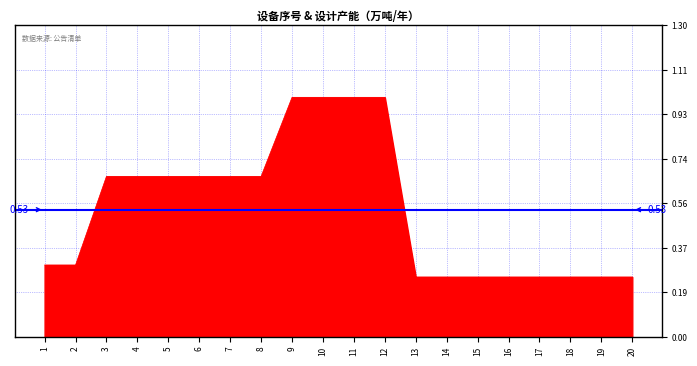

At which category does the chart reach its peak across all series?

9